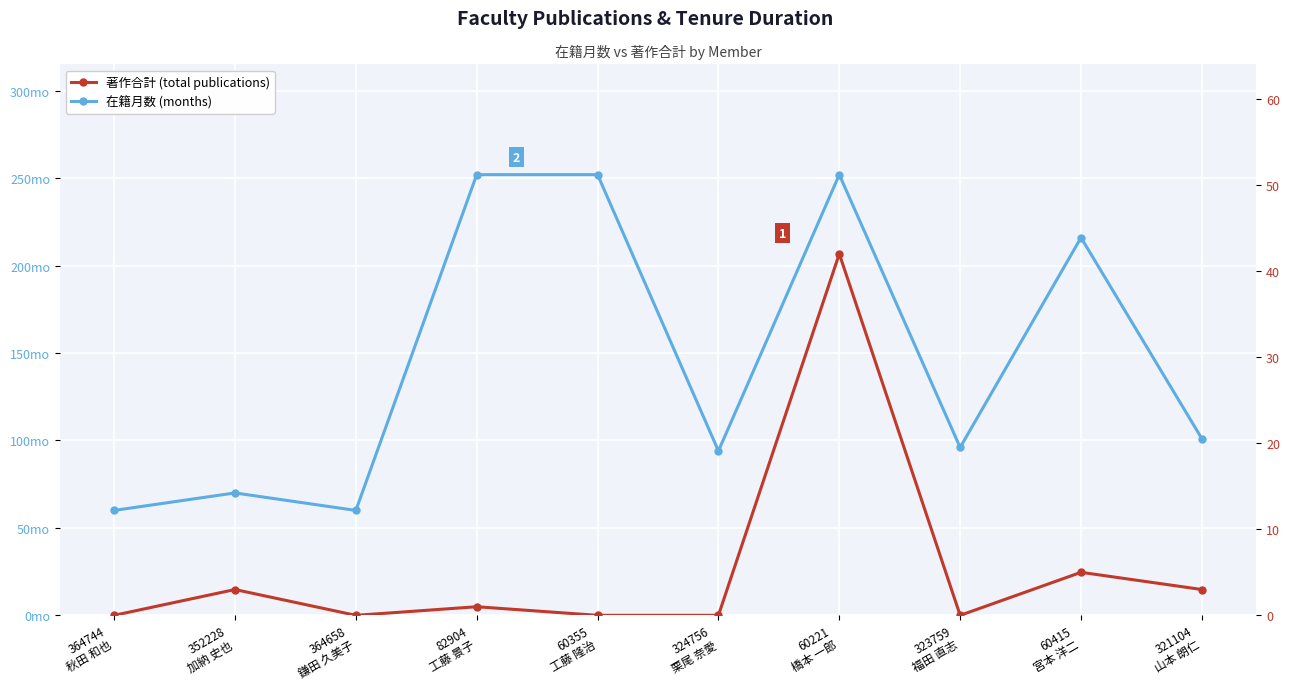

How many lines are shown in the chart?

2